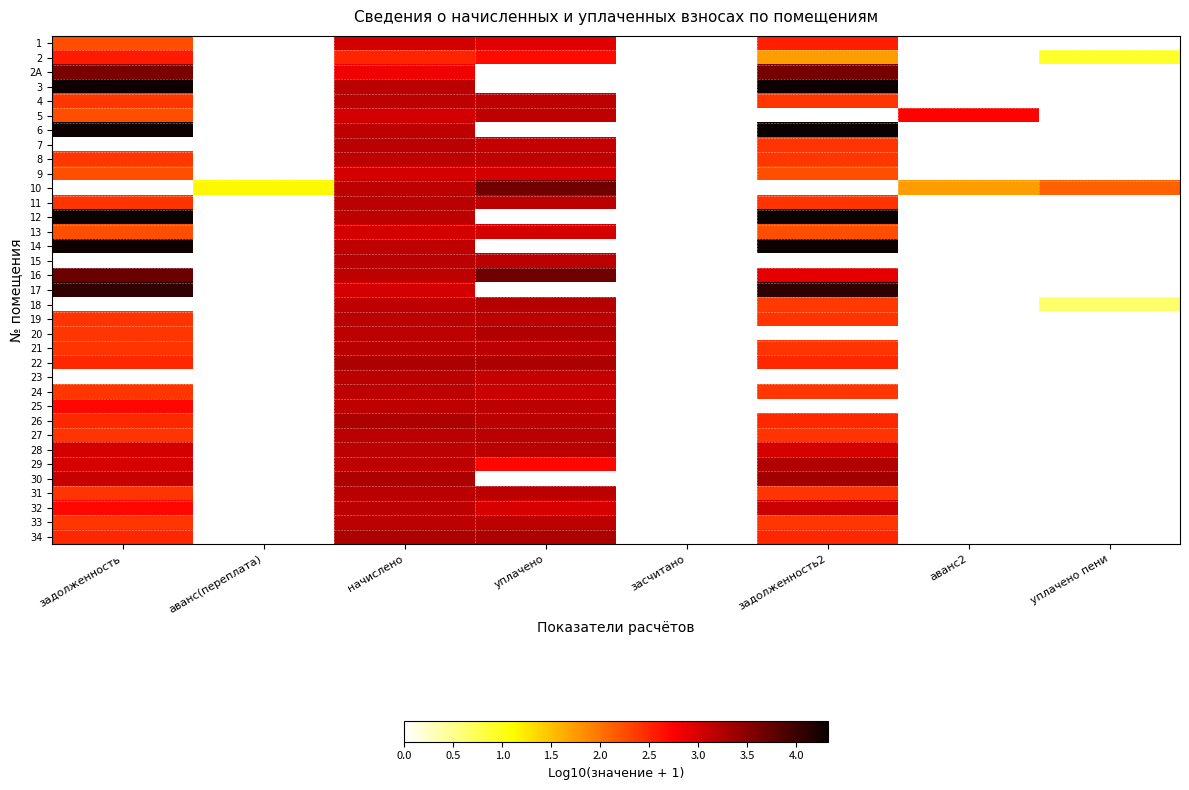

Reading right to left, what are all the values shown in this chart?

1: уплачено пени=0.0	аванс2=0.0	задолженность2=2.5	засчитано=0.0	уплачено=2.9	начислено=3.0	аванс(переплата)=0.0	задолженность=2.2
2: уплачено пени=0.9	аванс2=0.0	задолженность2=1.7	засчитано=0.0	уплачено=2.7	начислено=2.5	аванс(переплата)=0.0	задолженность=2.6
2A: уплачено пени=0.0	аванс2=0.0	задолженность2=3.6	засчитано=0.0	уплачено=0.0	начислено=2.8	аванс(переплата)=0.0	задолженность=3.6
3: уплачено пени=0.0	аванс2=0.0	задолженность2=4.3	засчитано=0.0	уплачено=0.0	начислено=3.2	аванс(переплата)=0.0	задолженность=4.3
4: уплачено пени=0.0	аванс2=0.0	задолженность2=2.4	засчитано=0.0	уплачено=3.2	начислено=3.2	аванс(переплата)=0.0	задолженность=2.4
5: уплачено пени=0.0	аванс2=2.7	задолженность2=0.0	засчитано=0.0	уплачено=3.1	начислено=3.0	аванс(переплата)=0.0	задолженность=2.2
6: уплачено пени=0.0	аванс2=0.0	задолженность2=4.3	засчитано=0.0	уплачено=0.0	начислено=3.2	аванс(переплата)=0.0	задолженность=4.3
7: уплачено пени=0.0	аванс2=0.0	задолженность2=2.4	засчитано=0.0	уплачено=3.1	начислено=3.2	аванс(переплата)=0.0	задолженность=0.0
8: уплачено пени=0.0	аванс2=0.0	задолженность2=2.4	засчитано=0.0	уплачено=3.2	начислено=3.2	аванс(переплата)=0.0	задолженность=2.4
9: уплачено пени=0.0	аванс2=0.0	задолженность2=2.2	засчитано=0.0	уплачено=3.0	начислено=3.0	аванс(переплата)=0.0	задолженность=2.2
10: уплачено пени=2.1	аванс2=1.7	задолженность2=0.0	засчитано=0.0	уплачено=3.7	начислено=3.1	аванс(переплата)=1.1	задолженность=0.0
11: уплачено пени=0.0	аванс2=0.0	задолженность2=2.4	засчитано=0.0	уплачено=3.2	начислено=3.2	аванс(переплата)=0.0	задолженность=2.4
12: уплачено пени=0.0	аванс2=0.0	задолженность2=4.3	засчитано=0.0	уплачено=0.0	начислено=3.2	аванс(переплата)=0.0	задолженность=4.3
13: уплачено пени=0.0	аванс2=0.0	задолженность2=2.2	засчитано=0.0	уплачено=3.0	начислено=3.0	аванс(переплата)=0.0	задолженность=2.2
14: уплачено пени=0.0	аванс2=0.0	задолженность2=4.3	засчитано=0.0	уплачено=0.0	начислено=3.2	аванс(переплата)=0.0	задолженность=4.3
15: уплачено пени=0.0	аванс2=0.0	задолженность2=0.0	засчитано=0.0	уплачено=3.2	начислено=3.2	аванс(переплата)=0.0	задолженность=0.0
16: уплачено пени=0.0	аванс2=0.0	задолженность2=2.9	засчитано=0.0	уплачено=3.7	начислено=3.2	аванс(переплата)=0.0	задолженность=3.7
17: уплачено пени=0.0	аванс2=0.0	задолженность2=4.1	засчитано=0.0	уплачено=0.0	начислено=3.0	аванс(переплата)=0.0	задолженность=4.1
18: уплачено пени=0.6	аванс2=0.0	задолженность2=2.4	засчитано=0.0	уплачено=3.2	начислено=3.1	аванс(переплата)=0.0	задолженность=0.0
19: уплачено пени=0.0	аванс2=0.0	задолженность2=2.4	засчитано=0.0	уплачено=3.2	начислено=3.2	аванс(переплата)=0.0	задолженность=2.4
20: уплачено пени=0.0	аванс2=0.0	задолженность2=0.0	засчитано=0.0	уплачено=3.2	начислено=3.2	аванс(переплата)=0.0	задолженность=2.4
21: уплачено пени=0.0	аванс2=0.0	задолженность2=2.4	засчитано=0.0	уплачено=3.2	начислено=3.2	аванс(переплата)=0.0	задолженность=2.4
22: уплачено пени=0.0	аванс2=0.0	задолженность2=2.5	засчитано=0.0	уплачено=3.3	начислено=3.3	аванс(переплата)=0.0	задолженность=2.5
23: уплачено пени=0.0	аванс2=0.0	задолженность2=0.0	засчитано=0.0	уплачено=3.1	начислено=3.2	аванс(переплата)=0.0	задолженность=0.0
24: уплачено пени=0.0	аванс2=0.0	задолженность2=2.4	засчитано=0.0	уплачено=3.1	начислено=3.2	аванс(переплата)=0.0	задолженность=2.4
25: уплачено пени=0.0	аванс2=0.0	задолженность2=0.0	засчитано=0.0	уплачено=3.2	начислено=3.2	аванс(переплата)=0.0	задолженность=2.7
26: уплачено пени=0.0	аванс2=0.0	задолженность2=2.5	засчитано=0.0	уплачено=3.2	начислено=3.3	аванс(переплата)=0.0	задолженность=2.5
27: уплачено пени=0.0	аванс2=0.0	задолженность2=2.4	засчитано=0.0	уплачено=3.2	начислено=3.2	аванс(переплата)=0.0	задолженность=2.4
28: уплачено пени=0.0	аванс2=0.0	задолженность2=3.0	засчитано=0.0	уплачено=3.2	начислено=3.2	аванс(переплата)=0.0	задолженность=3.0
29: уплачено пени=0.0	аванс2=0.0	задолженность2=3.2	засчитано=0.0	уплачено=2.7	начислено=3.2	аванс(переплата)=0.0	задолженность=3.0
30: уплачено пени=0.0	аванс2=0.0	задолженность2=3.3	засчитано=0.0	уплачено=0.0	начислено=3.3	аванс(переплата)=0.0	задолженность=3.1
31: уплачено пени=0.0	аванс2=0.0	задолженность2=2.4	засчитано=0.0	уплачено=3.2	начислено=3.2	аванс(переплата)=0.0	задолженность=2.4
32: уплачено пени=0.0	аванс2=0.0	задолженность2=3.1	засчитано=0.0	уплачено=3.0	начислено=3.2	аванс(переплата)=0.0	задолженность=2.7
33: уплачено пени=0.0	аванс2=0.0	задолженность2=2.4	засчитано=0.0	уплачено=3.2	начислено=3.2	аванс(переплата)=0.0	задолженность=2.4
34: уплачено пени=0.0	аванс2=0.0	задолженность2=2.5	засчитано=0.0	уплачено=3.3	начислено=3.3	аванс(переплата)=0.0	задолженность=2.5